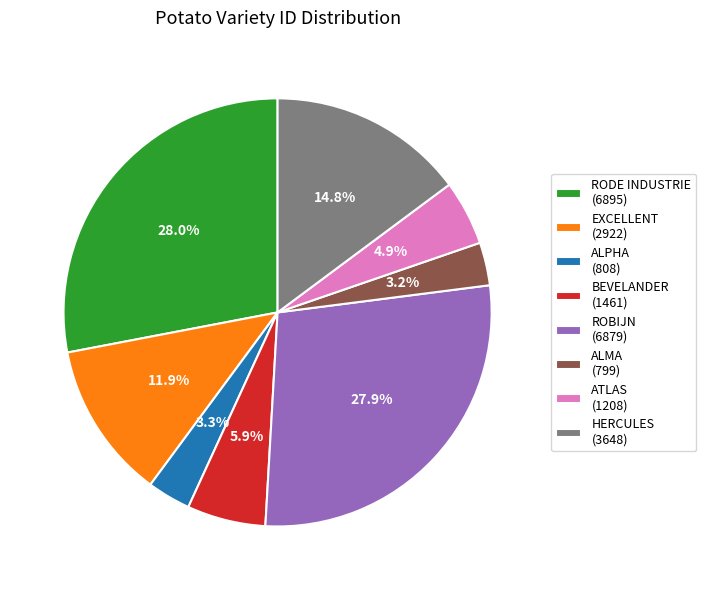

What percentage do EXCELLENT (2922) and ROBIJN (6879) together represent?

39.8%